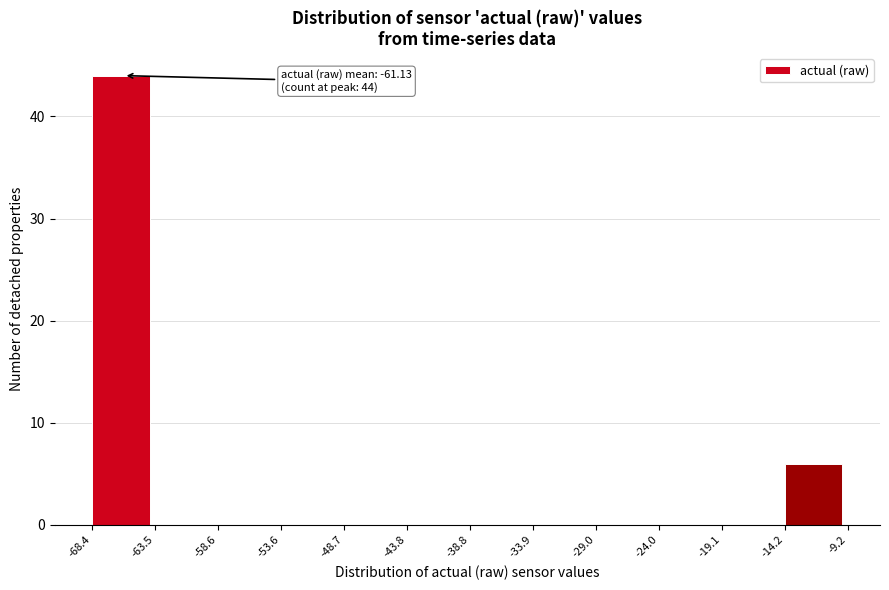

Over which range of the x-axis is the bar tallest?

-68.4 to -63.5